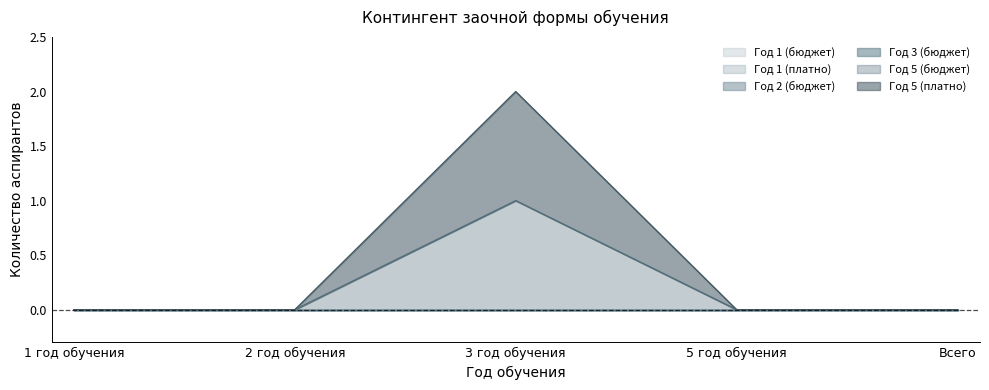

Reading left to right, what are all the values shown in this chart?

Год 1 (бюджет): 1 год обучения=0	2 год обучения=0	3 год обучения=0	5 год обучения=0	Всего=0
Год 1 (платно): 1 год обучения=0	2 год обучения=0	3 год обучения=0	5 год обучения=0	Всего=0
Год 2 (бюджет): 1 год обучения=0	2 год обучения=0	3 год обучения=0	5 год обучения=0	Всего=0
Год 3 (бюджет): 1 год обучения=0	2 год обучения=0	3 год обучения=0	5 год обучения=0	Всего=0
Год 5 (бюджет): 1 год обучения=0	2 год обучения=0	3 год обучения=1	5 год обучения=0	Всего=0
Год 5 (платно): 1 год обучения=0	2 год обучения=0	3 год обучения=1	5 год обучения=0	Всего=0